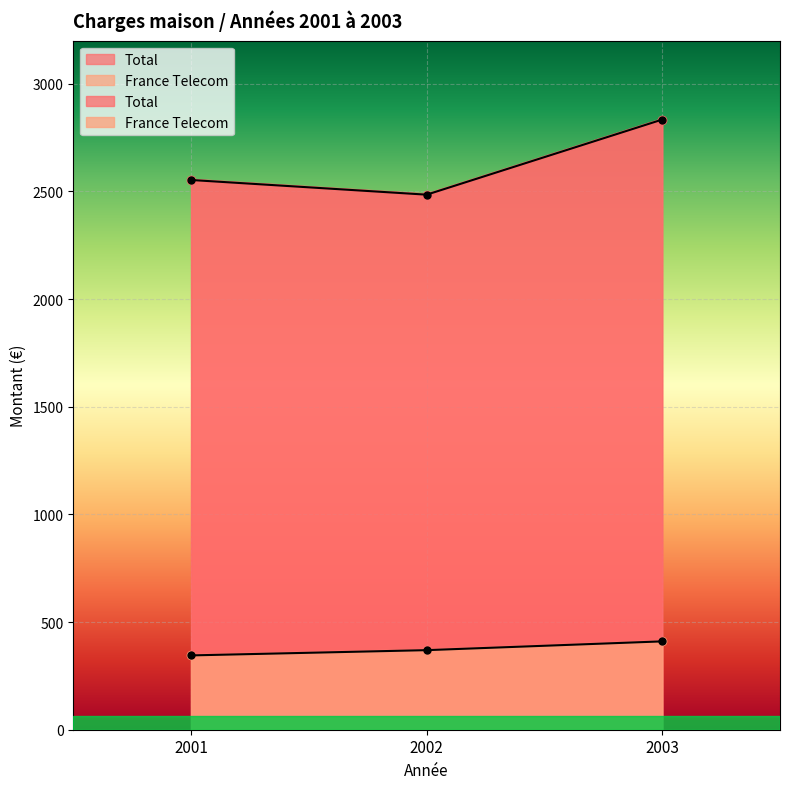

What is the difference between the highest and lowest values at 2001?

2207.6